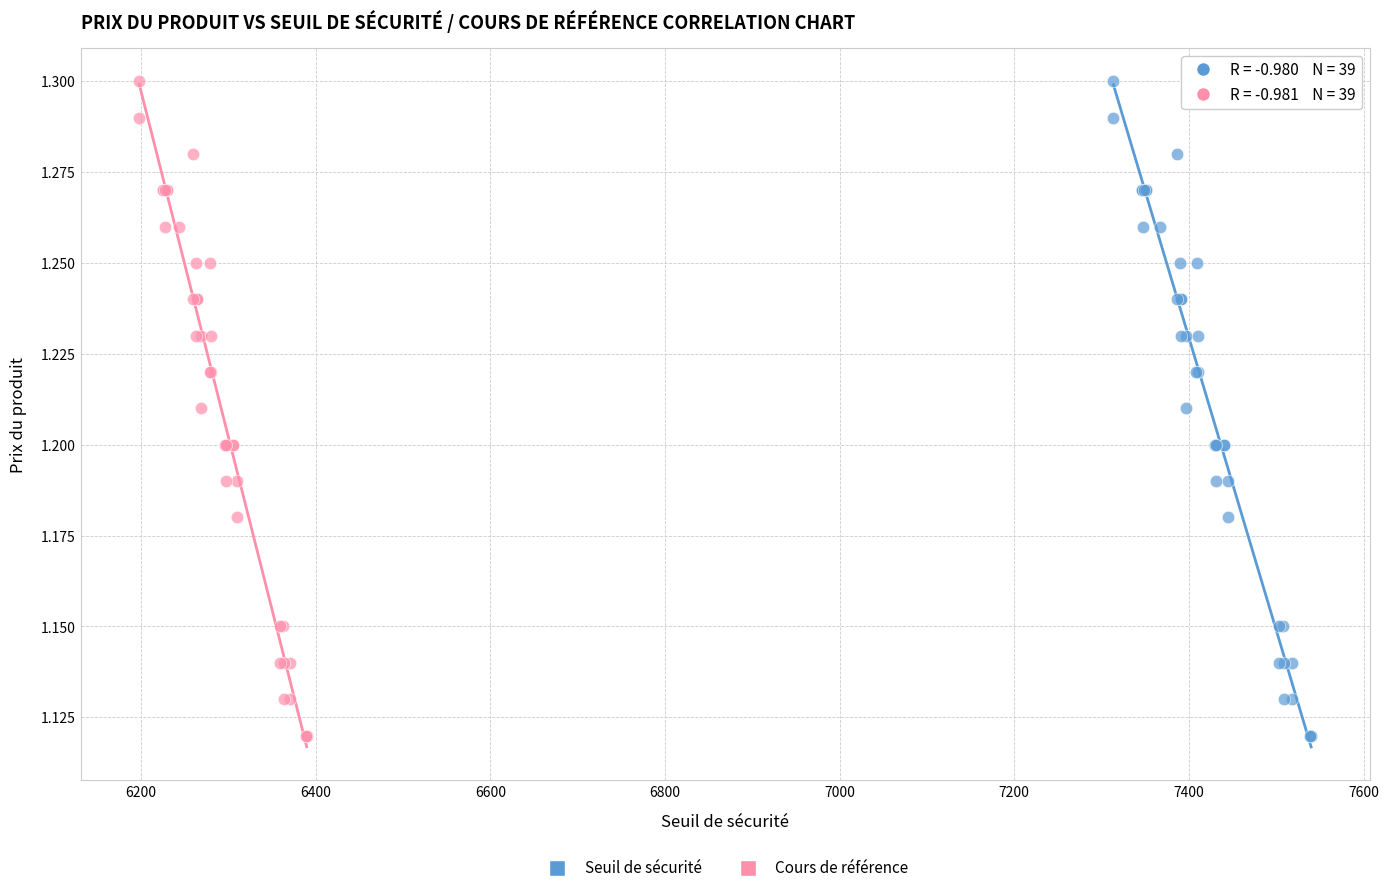

What are all the series names shown in the legend?

Seuil de sécurité, Cours de référence